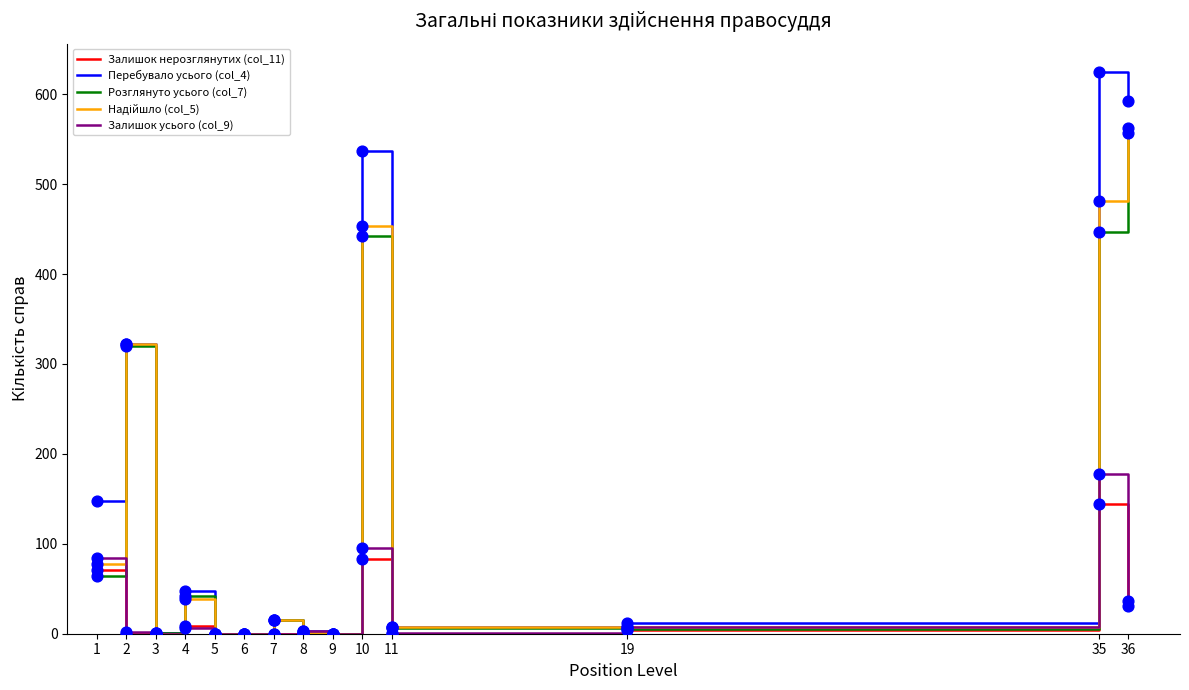

Which series has the largest total across all categories?

Перебувало усього (col_4)